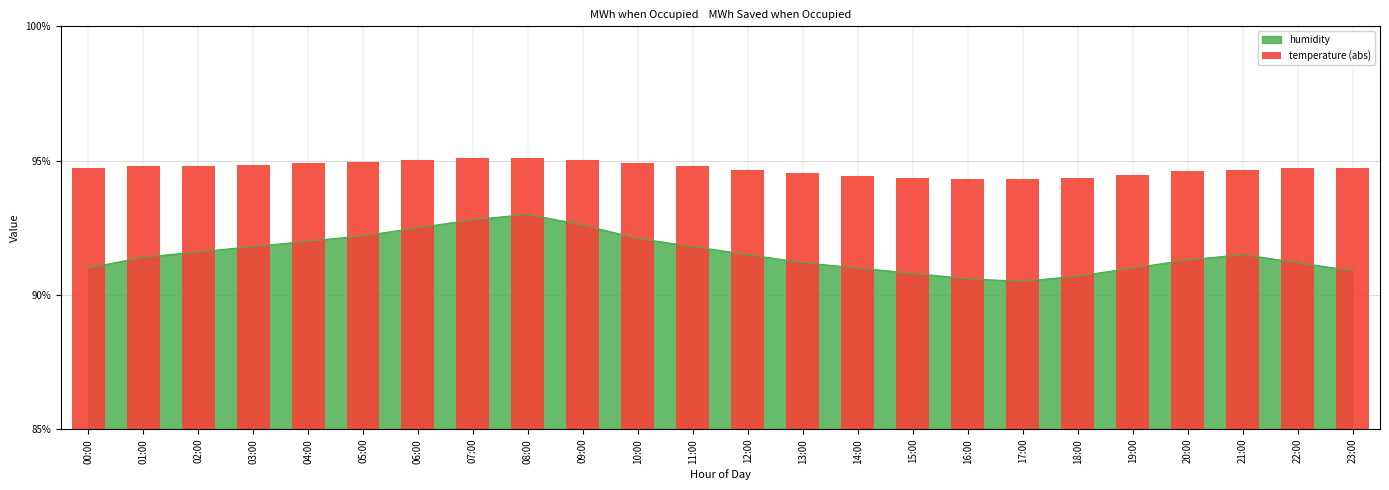

At which label is the value closest to 9?

16:00